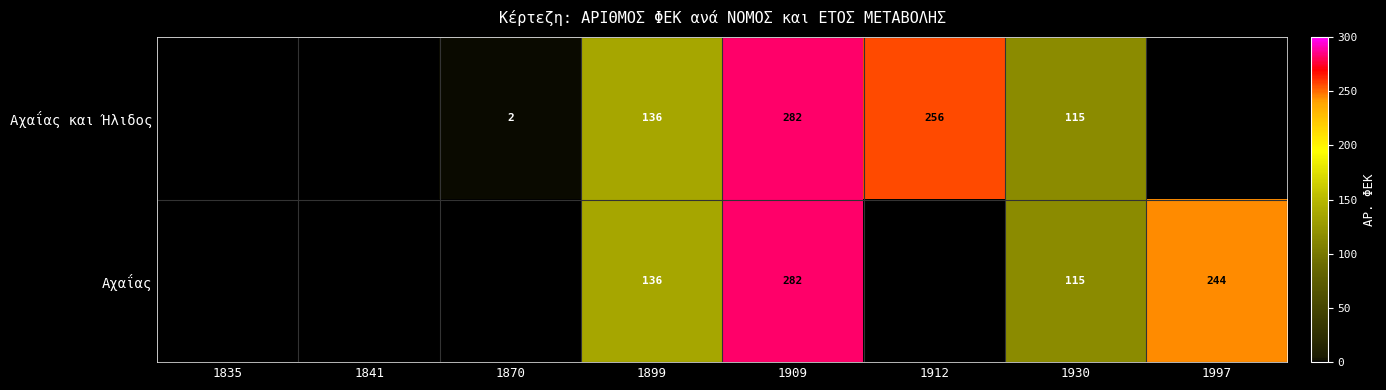

The value of Αχαΐας at 1997 is 149. True or false?

False